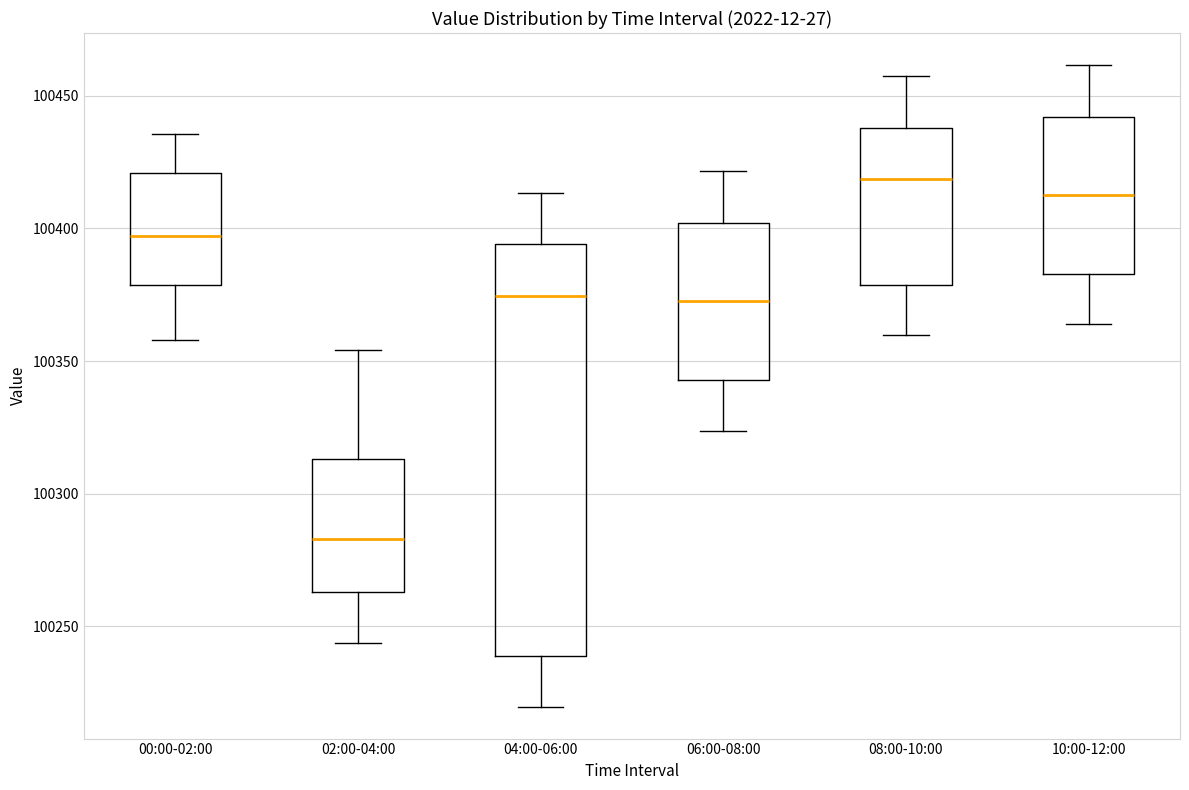

Which box's median line is the highest?

08:00-10:00